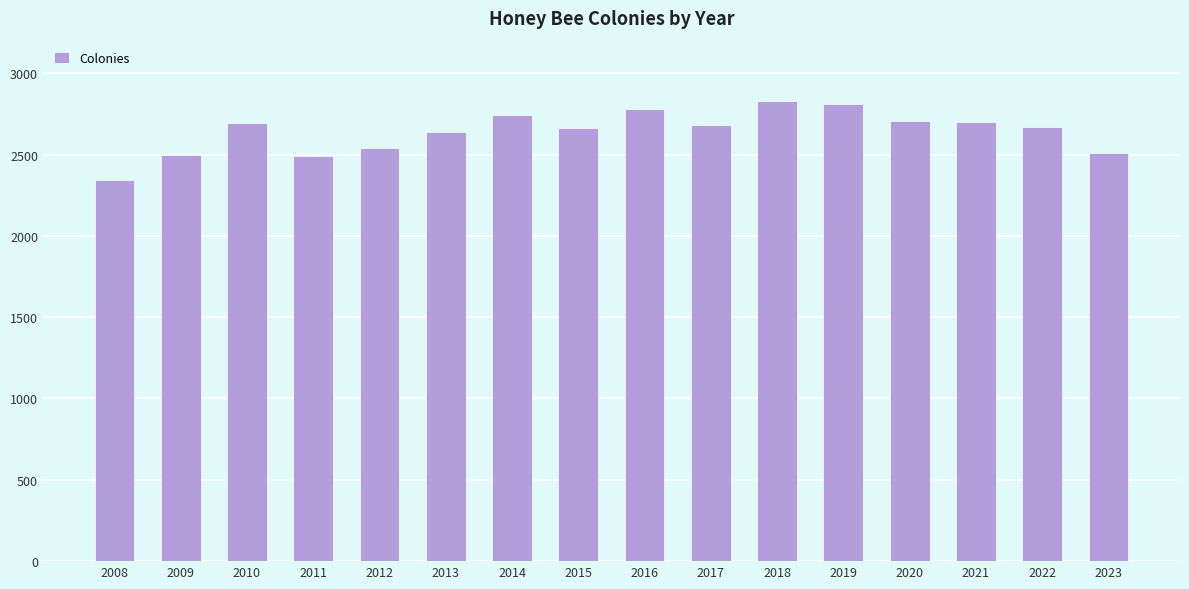

Are the bars horizontal?

No